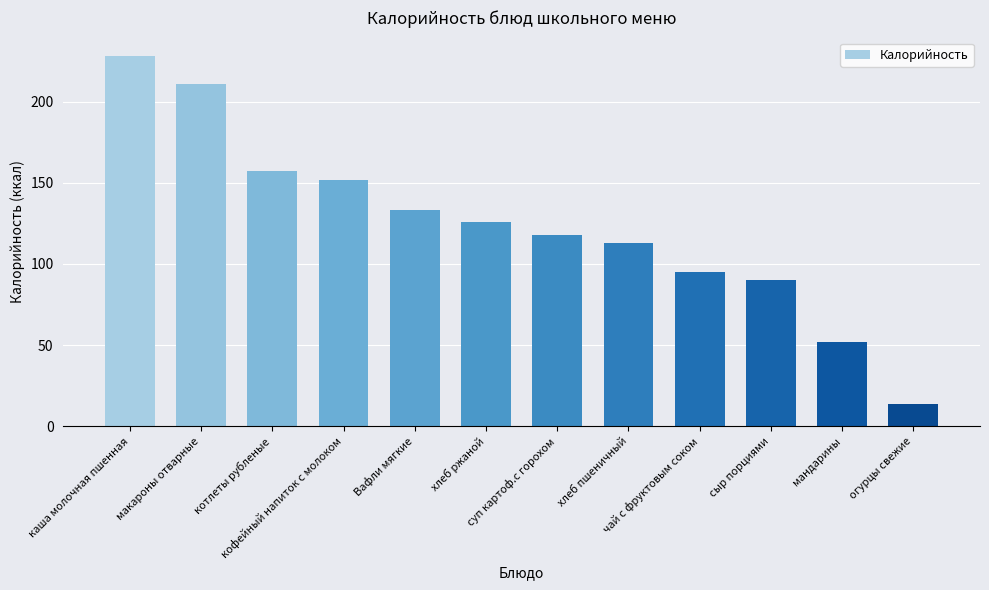

What is the difference between the values at Вафли мягкие and кофейный напиток с молоком?

19.0